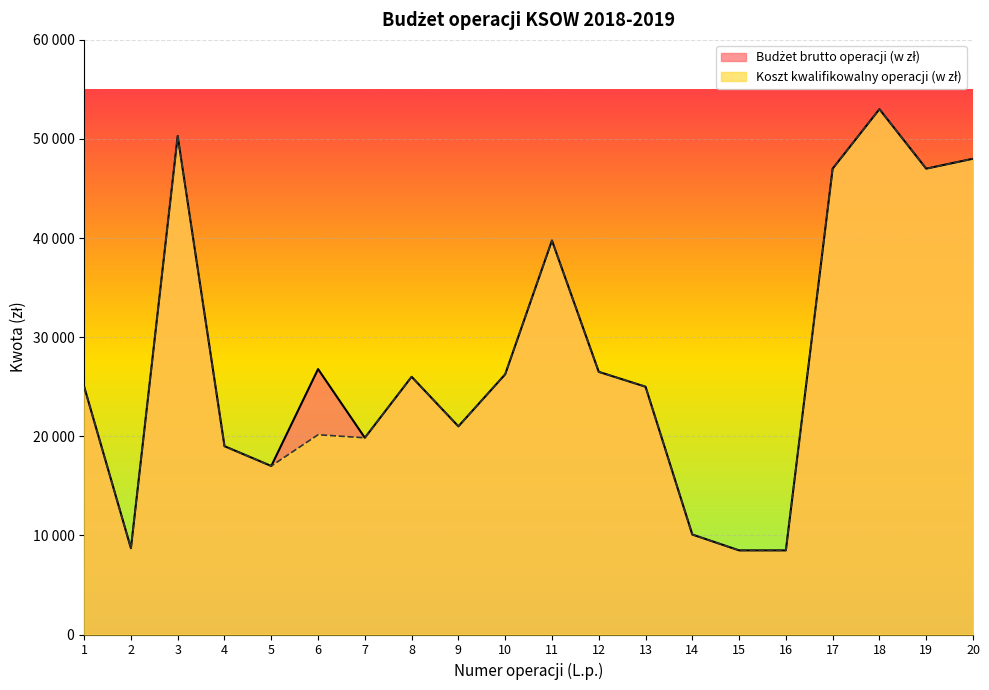

True or false: Koszt kwalifikowalny operacji (w zł) has a value of 13622.0 at 10.

False